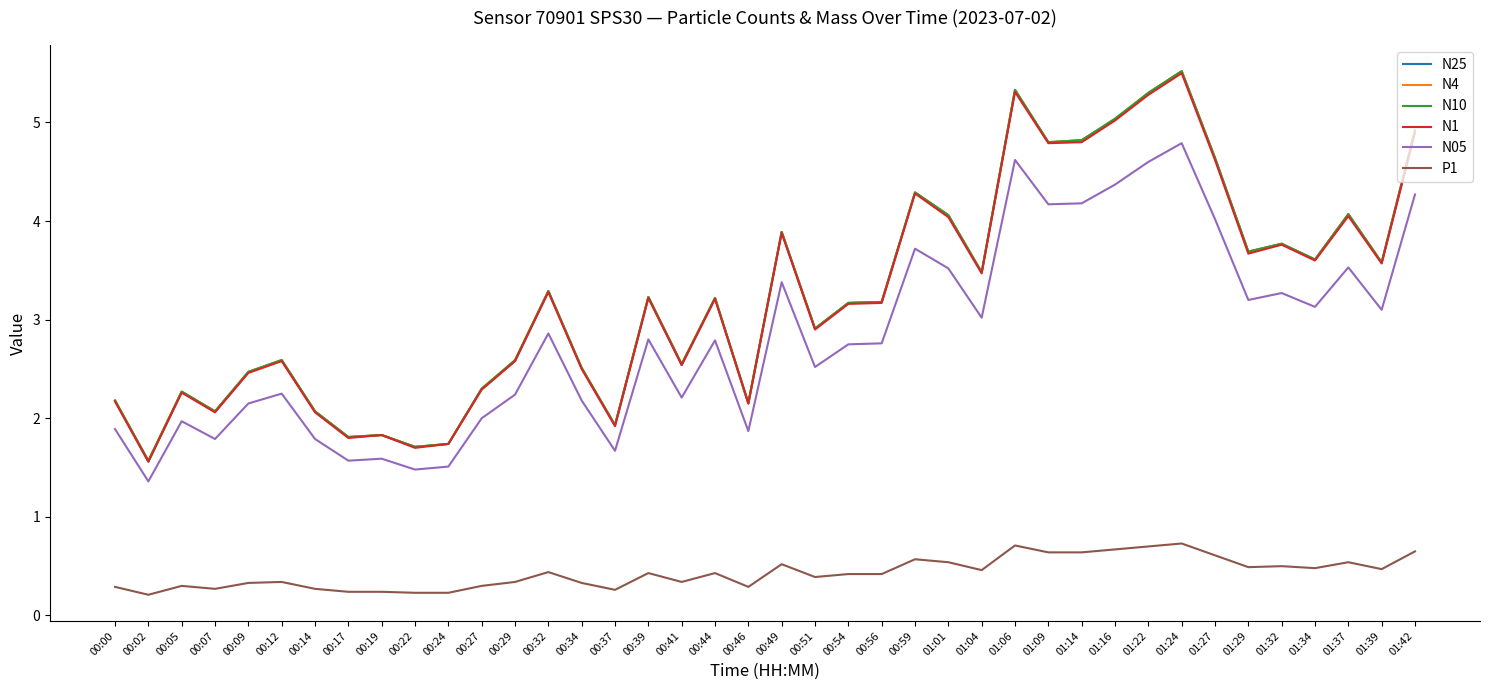

What is the approximate value of P1 at 00:41?

0.3